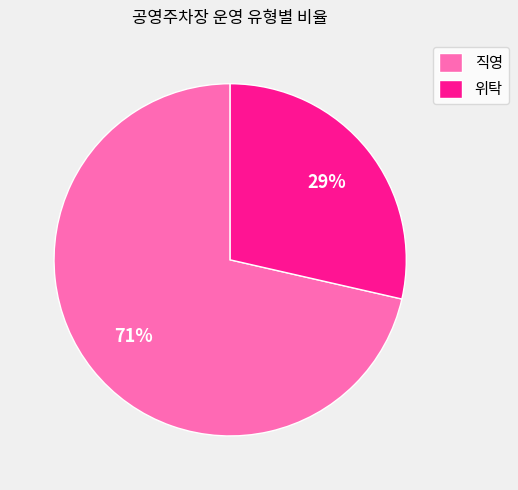

To the nearest percent, what is the average slice percentage?

50%